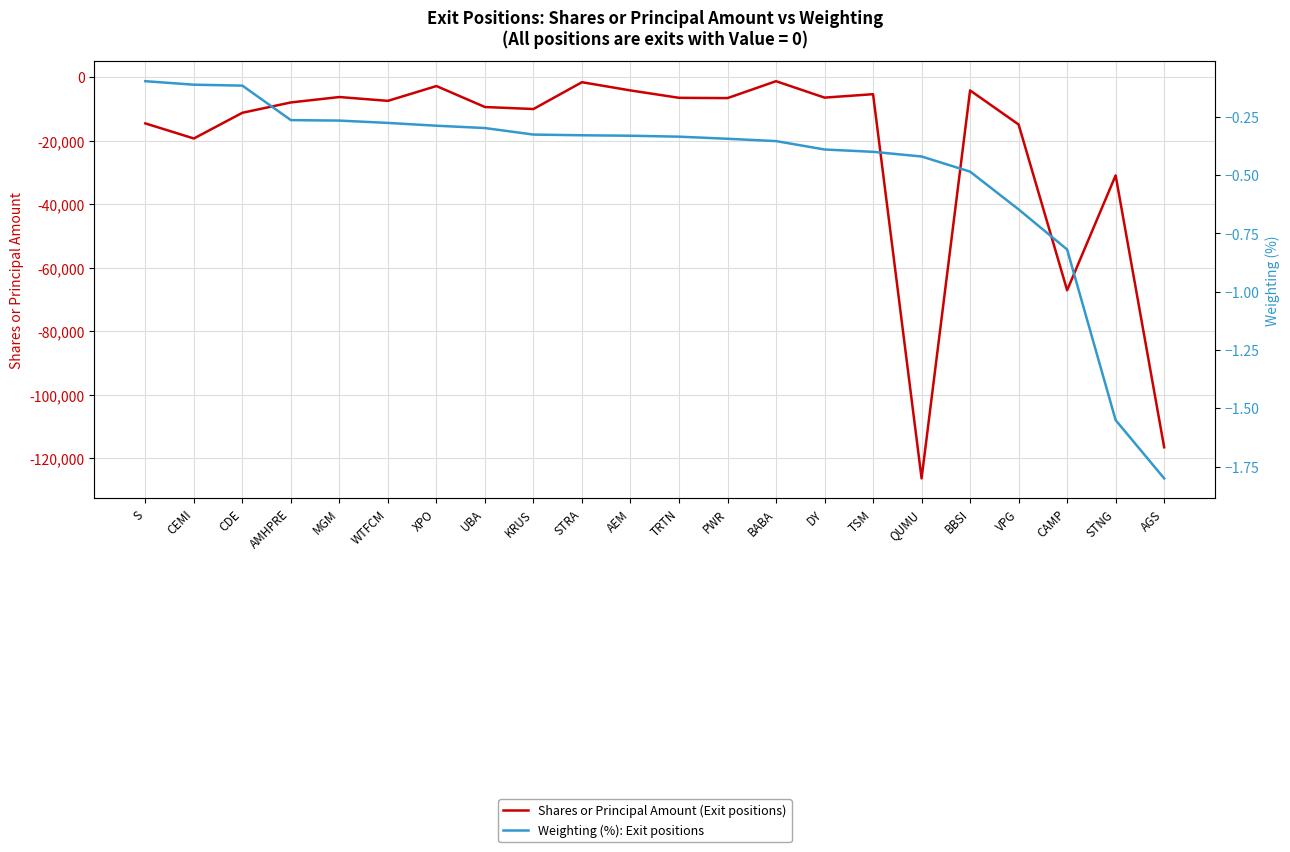

Is this an area chart (filled region under the line)?

No